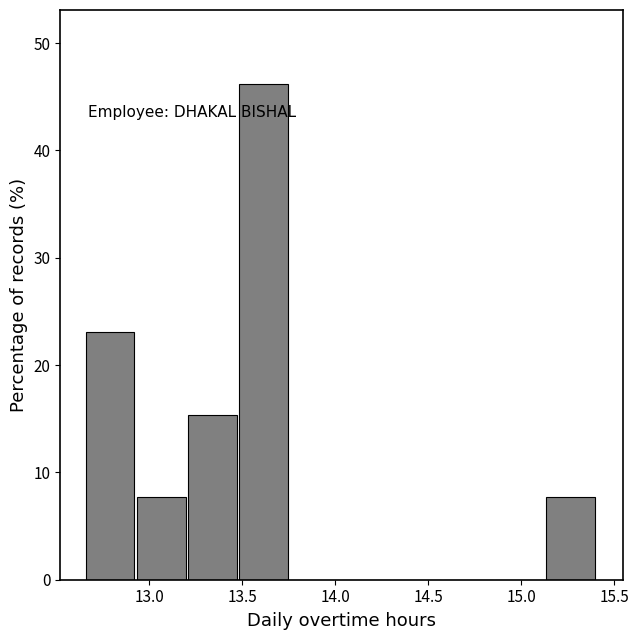

How tall is the bar that spans 12.660 to 12.935 on the x-axis? Neither the bar edges nor the heights are printed on the chart, so give them approximately, as read against the axes.

23